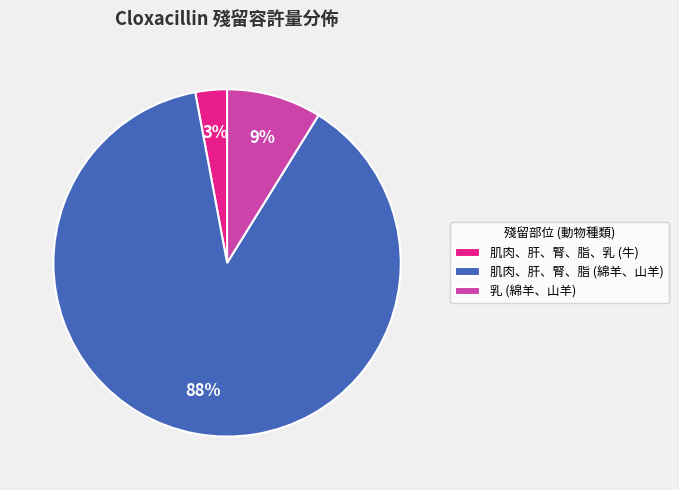

How many segments does this pie chart have?

3